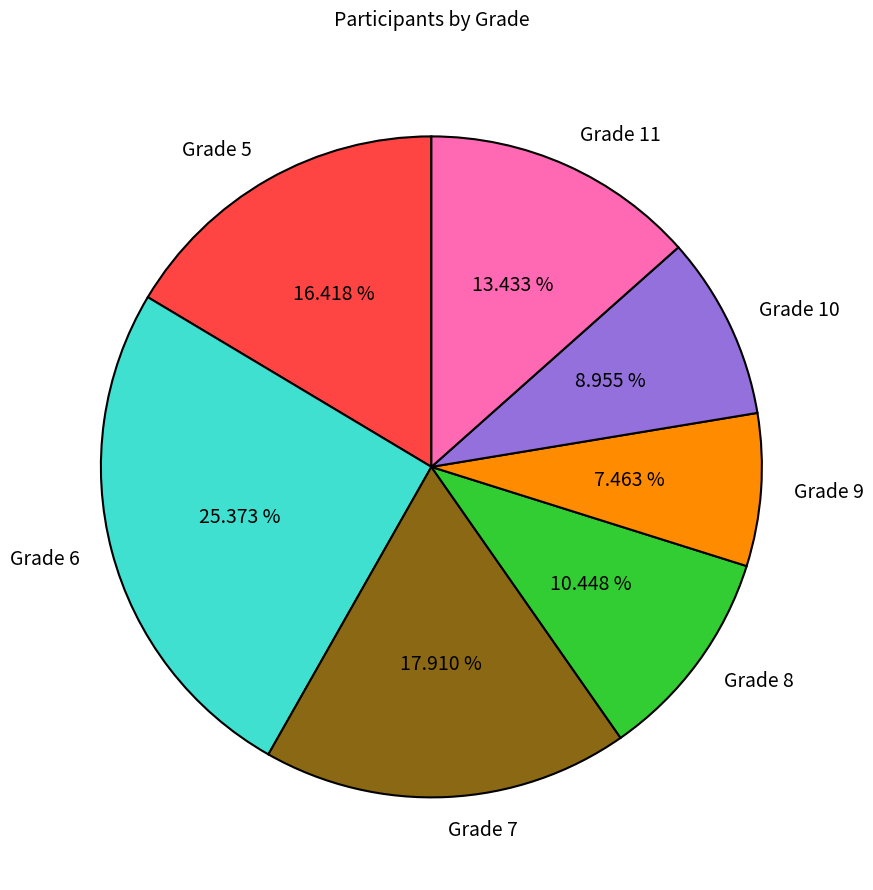

Do Grade 10 and Grade 7 together represent more than half of the pie?

No